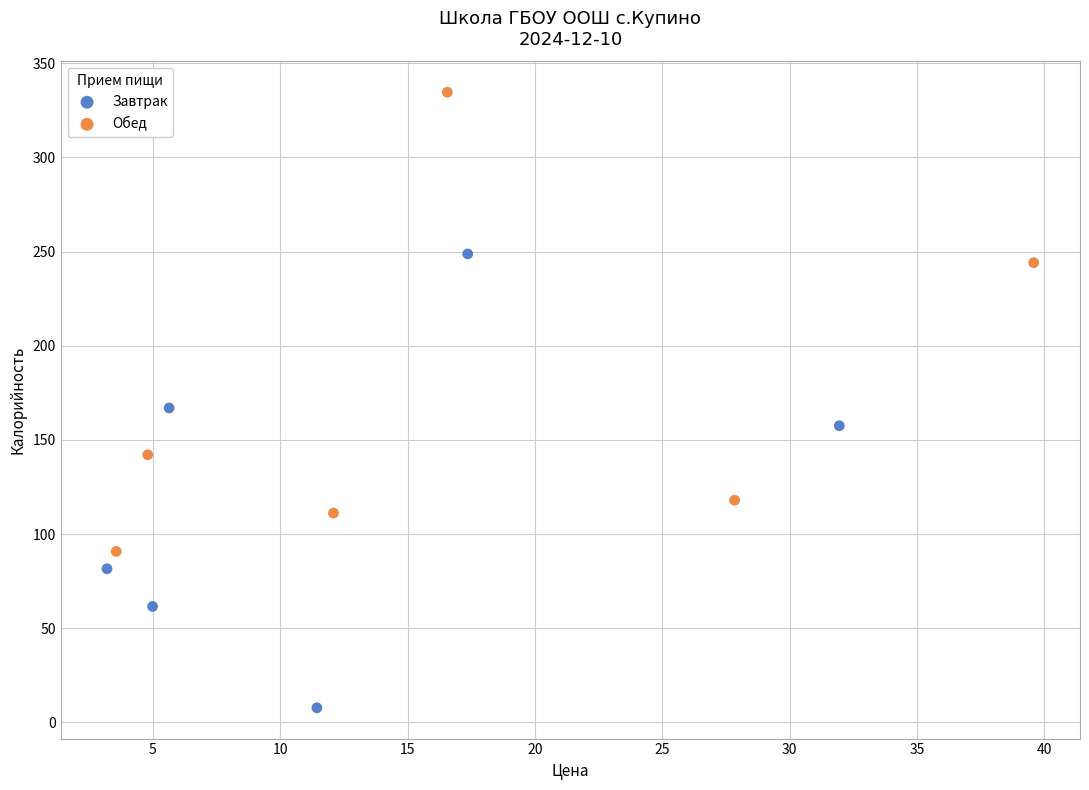

Which series contains the lowest Y value?

Завтрак